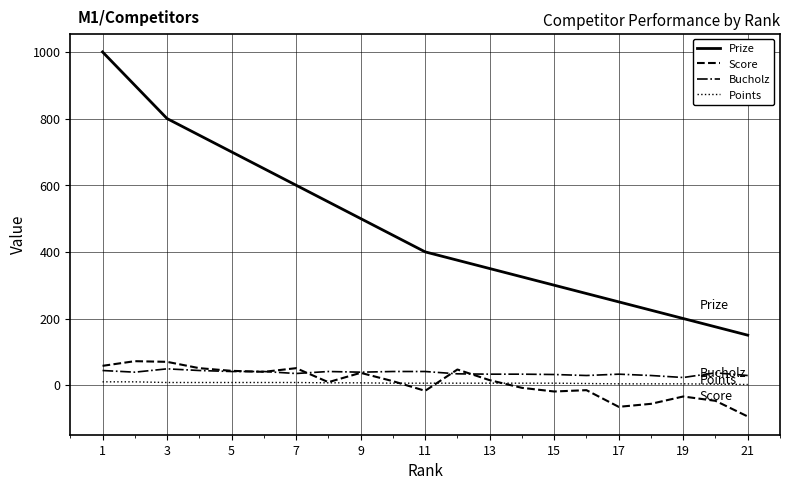

What is the highest value of the Bucholz series?

49